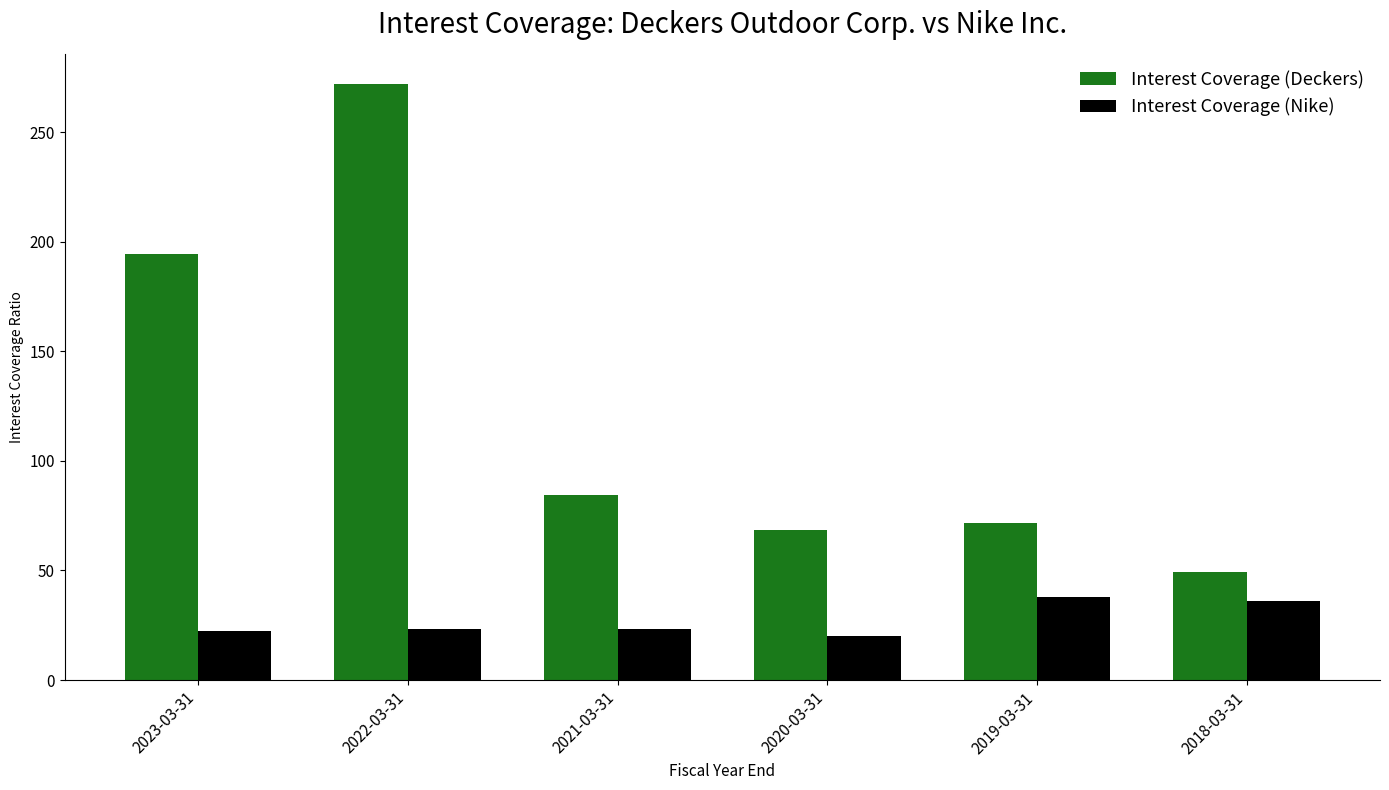

Which series has the widest spread of values?

Interest Coverage (Deckers)